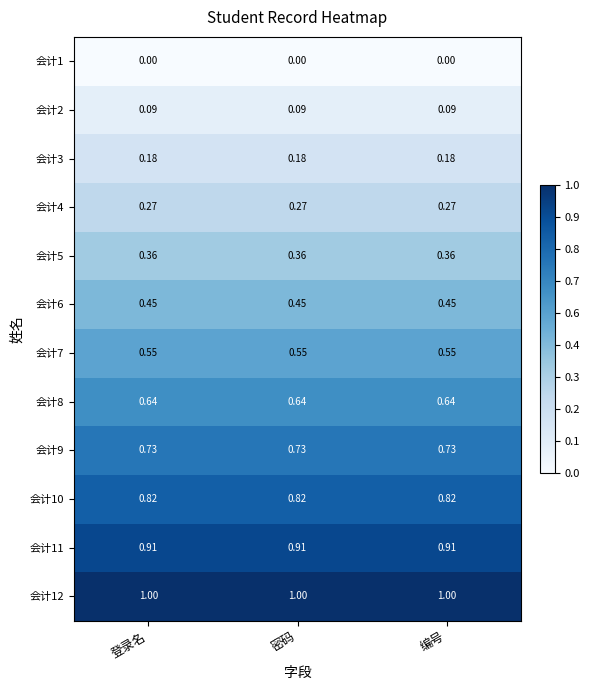

At how many categories does at least one series exceed 0?

3